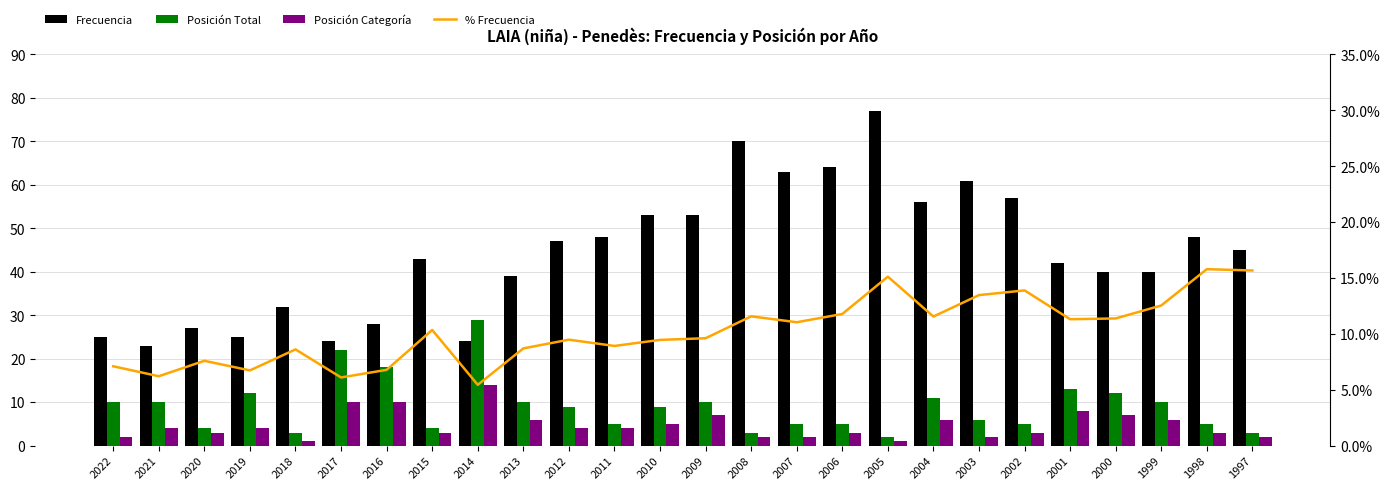

Reading left to right, list all the values displayed in this chart.

Frecuencia: 2022=25.0	2021=23.0	2020=27.0	2019=25.0	2018=32.0	2017=24.0	2016=28.0	2015=43.0	2014=24.0	2013=39.0	2012=47.0	2011=48.0	2010=53.0	2009=53.0	2008=70.0	2007=63.0	2006=64.0	2005=77.0	2004=56.0	2003=61.0	2002=57.0	2001=42.0	2000=40.0	1999=40.0	1998=48.0	1997=45.0
Posición Total: 2022=10.0	2021=10.0	2020=4.0	2019=12.0	2018=3.0	2017=22.0	2016=18.0	2015=4.0	2014=29.0	2013=10.0	2012=9.0	2011=5.0	2010=9.0	2009=10.0	2008=3.0	2007=5.0	2006=5.0	2005=2.0	2004=11.0	2003=6.0	2002=5.0	2001=13.0	2000=12.0	1999=10.0	1998=5.0	1997=3.0
Posición Categoría: 2022=2.0	2021=4.0	2020=3.0	2019=4.0	2018=1.0	2017=10.0	2016=10.0	2015=3.0	2014=14.0	2013=6.0	2012=4.0	2011=4.0	2010=5.0	2009=7.0	2008=2.0	2007=2.0	2006=3.0	2005=1.0	2004=6.0	2003=2.0	2002=3.0	2001=8.0	2000=7.0	1999=6.0	1998=3.0	1997=2.0
% Frecuencia: 2022=7.1	2021=6.2	2020=7.6	2019=6.7	2018=8.6	2017=6.1	2016=6.8	2015=10.3	2014=5.4	2013=8.7	2012=9.5	2011=8.9	2010=9.5	2009=9.6	2008=11.6	2007=11.0	2006=11.8	2005=15.1	2004=11.6	2003=13.5	2002=13.9	2001=11.3	2000=11.4	1999=12.5	1998=15.8	1997=15.7